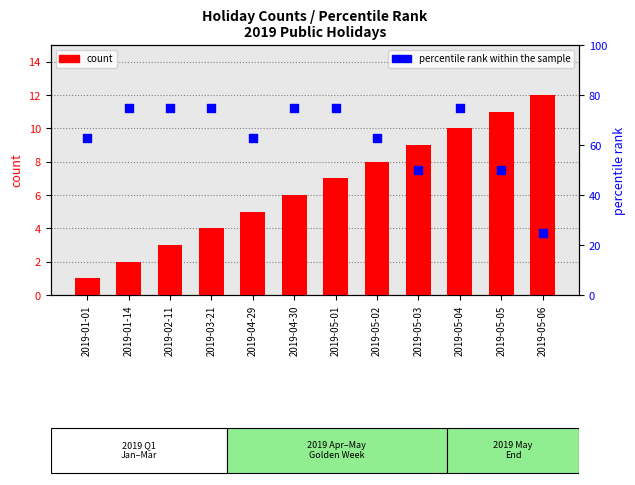

At which category is the sum across all series the highest?

2019-05-04